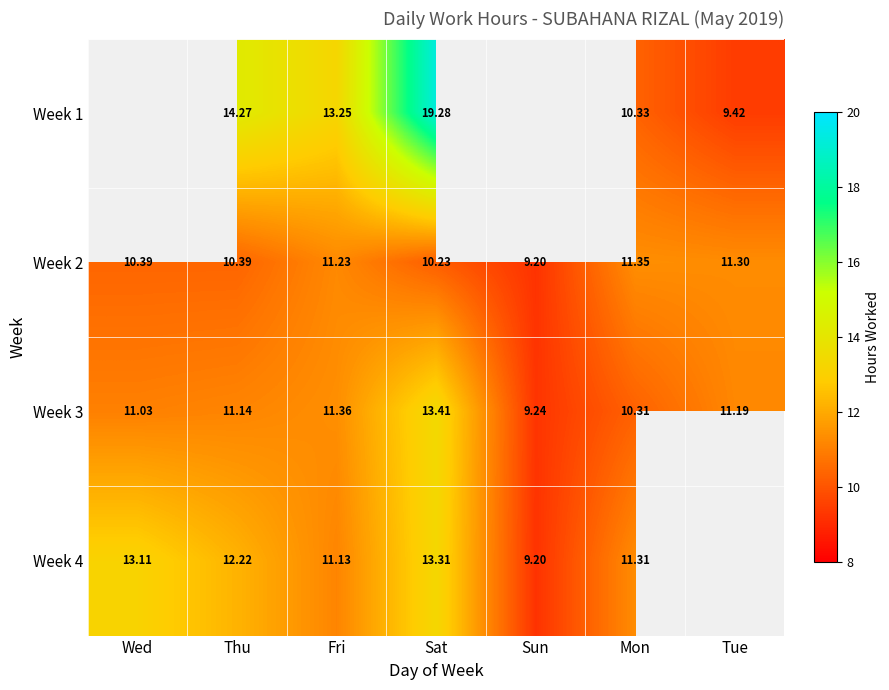

At which label does Week 2 reach its peak?

Mon